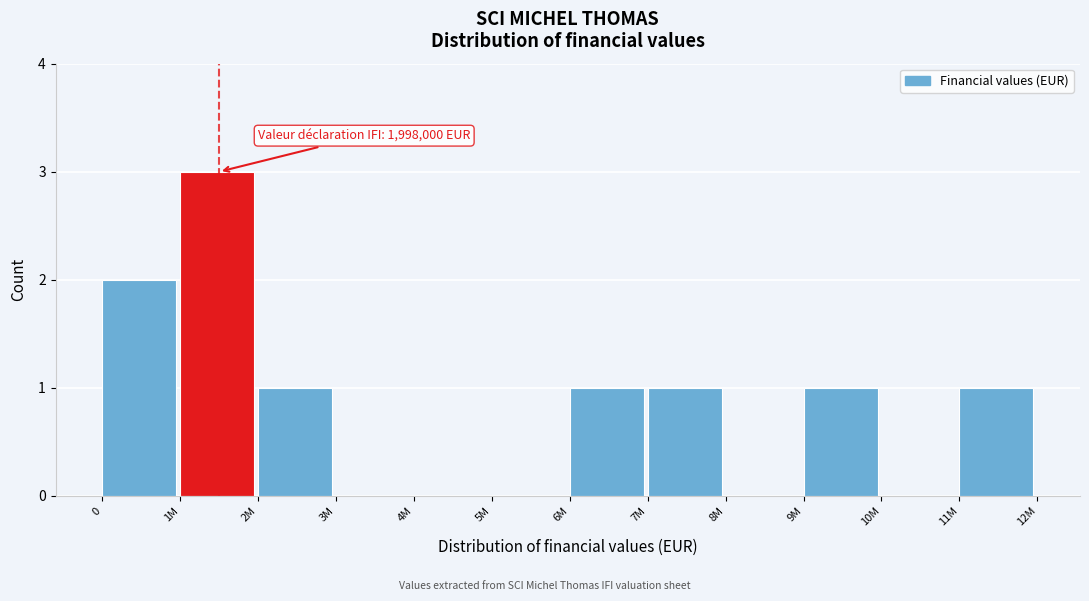

Reading left to right, what are all the values shown in this chart?

0=2	1M=3	2M=1	3M=0	4M=0	5M=0	6M=1	7M=1	8M=0	9M=1	10M=0	11M=1